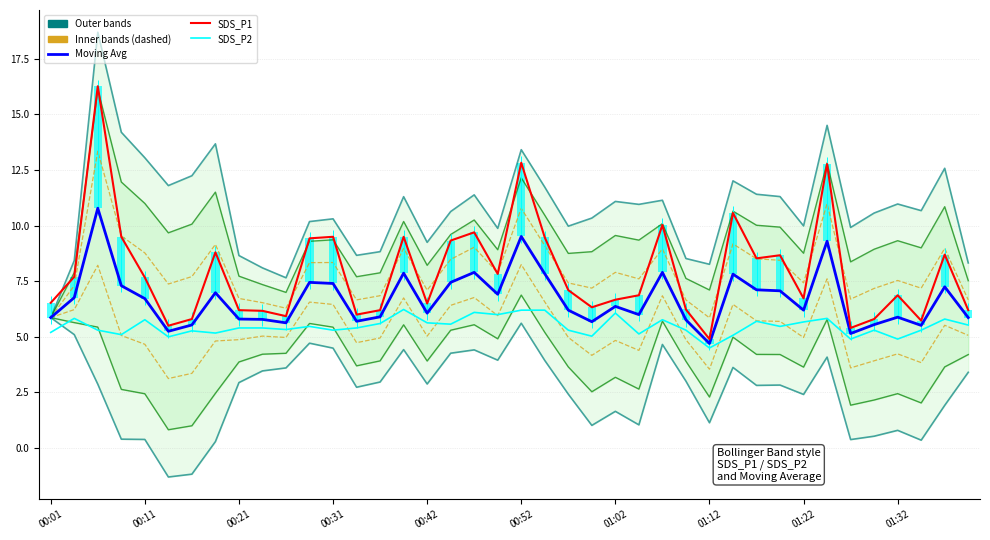

What is the greatest value displayed?

16.3